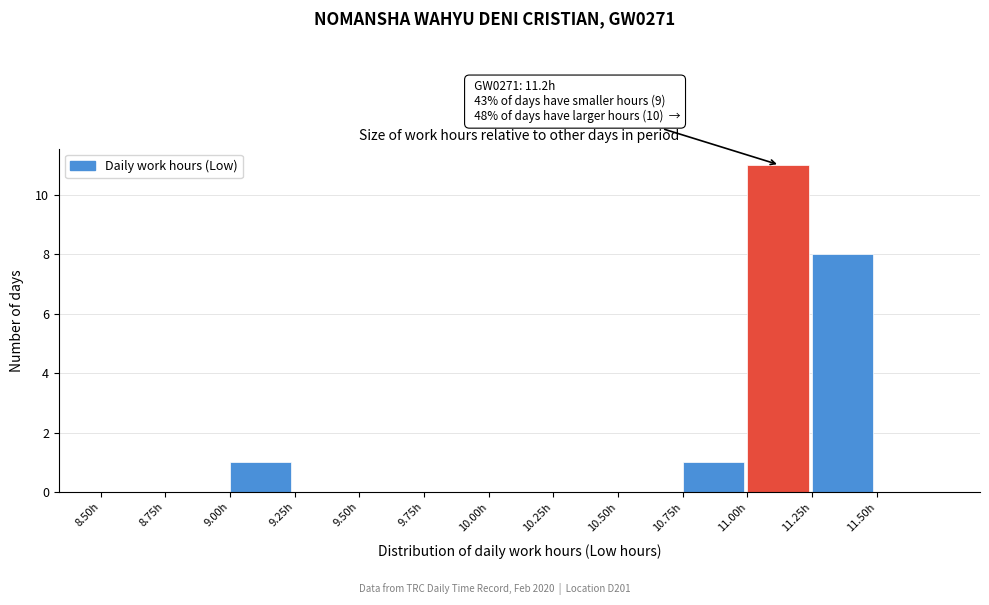

Over which range of the x-axis is the bar tallest?

11.00 to 11.25